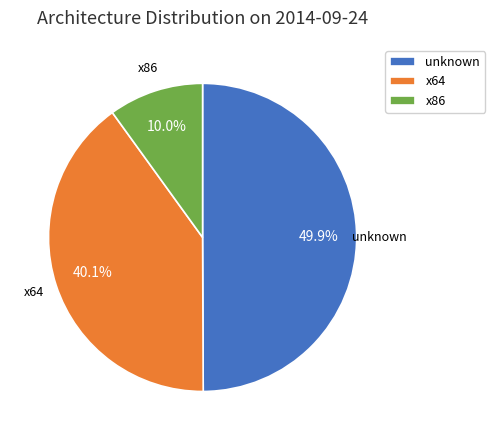

To the nearest percent, what percentage of the pie is unknown?

50%